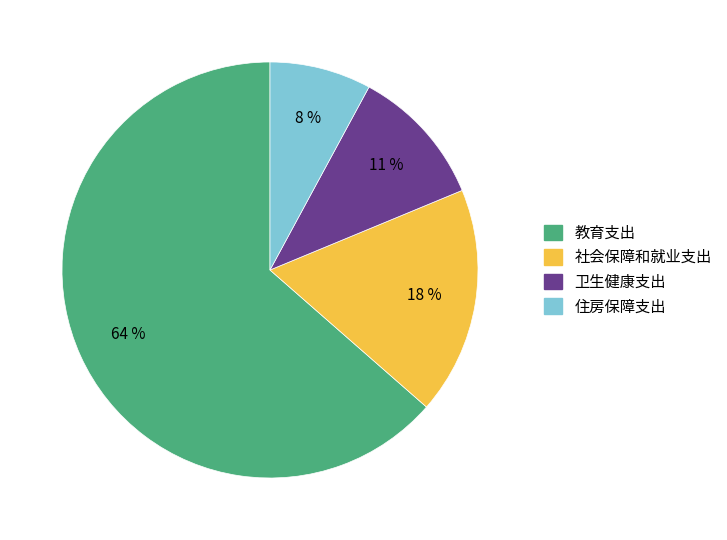

To the nearest percent, what portion does 住房保障支出 represent?

8%